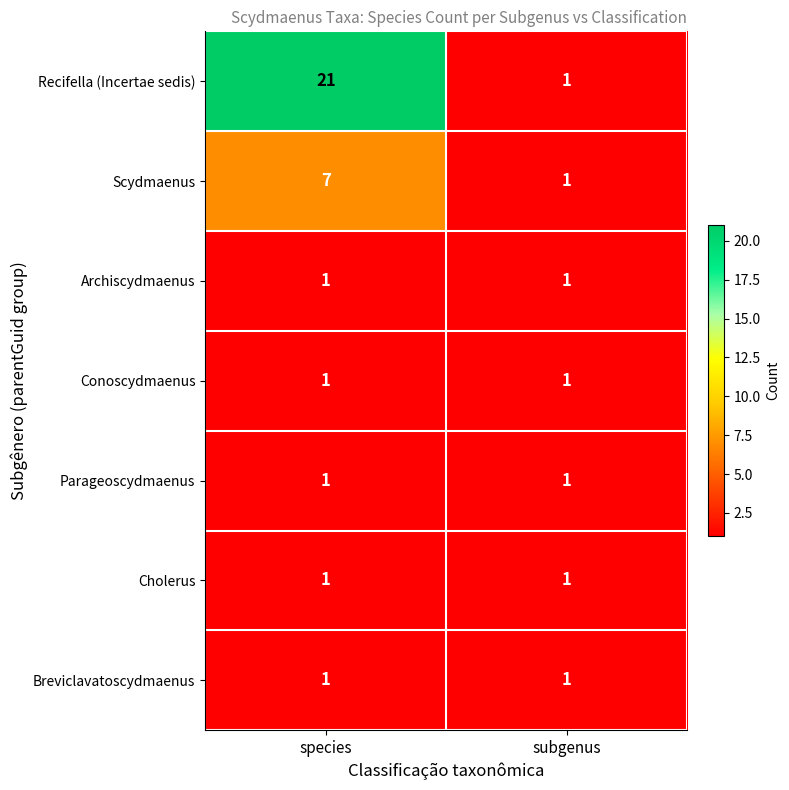

Which series has the largest total across all categories?

Recifella (Incertae sedis)